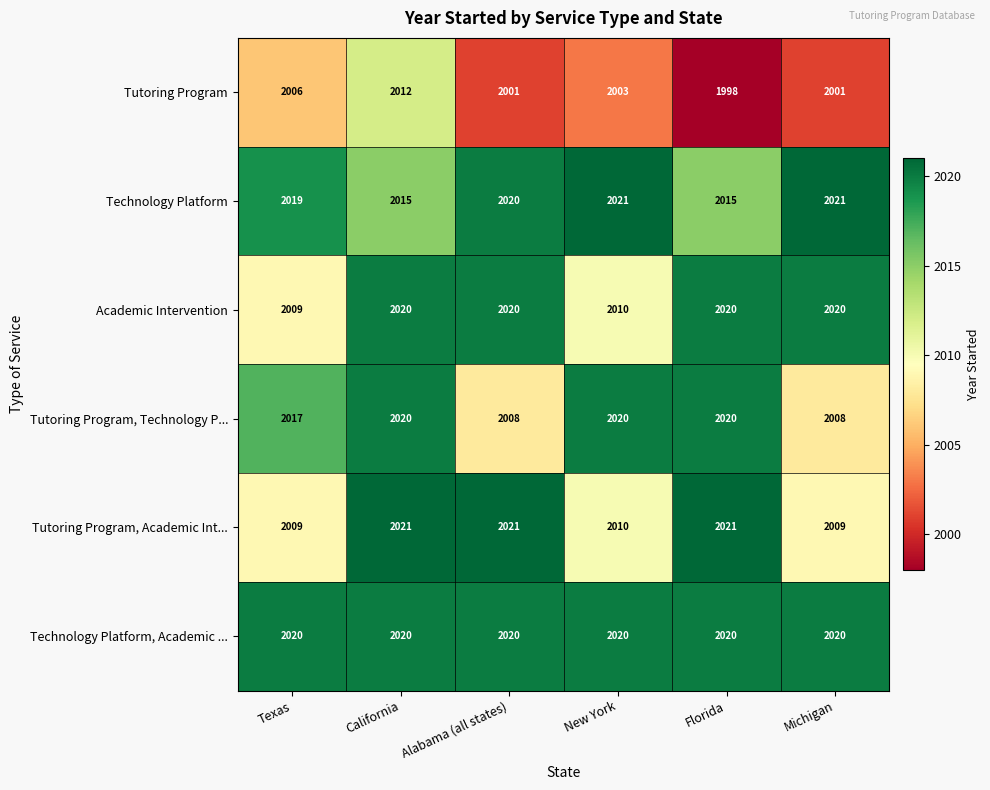

Which series has the largest total across all categories?

Technology Platform, Academic ...